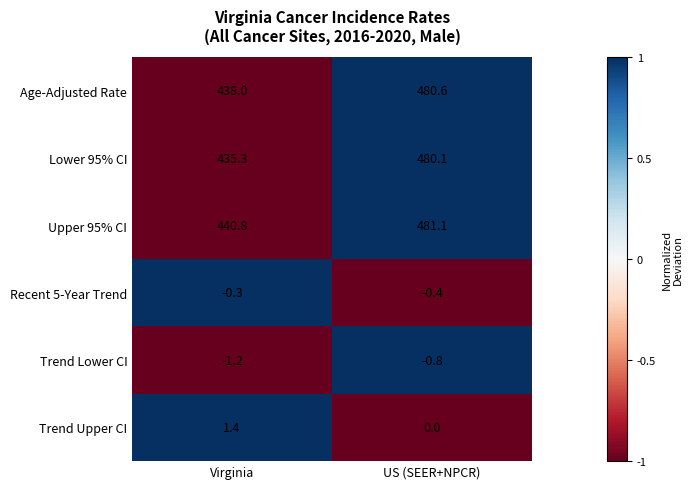

The Trend Lower CI series shows -0.2 at US (SEER+NPCR). True or false?

False